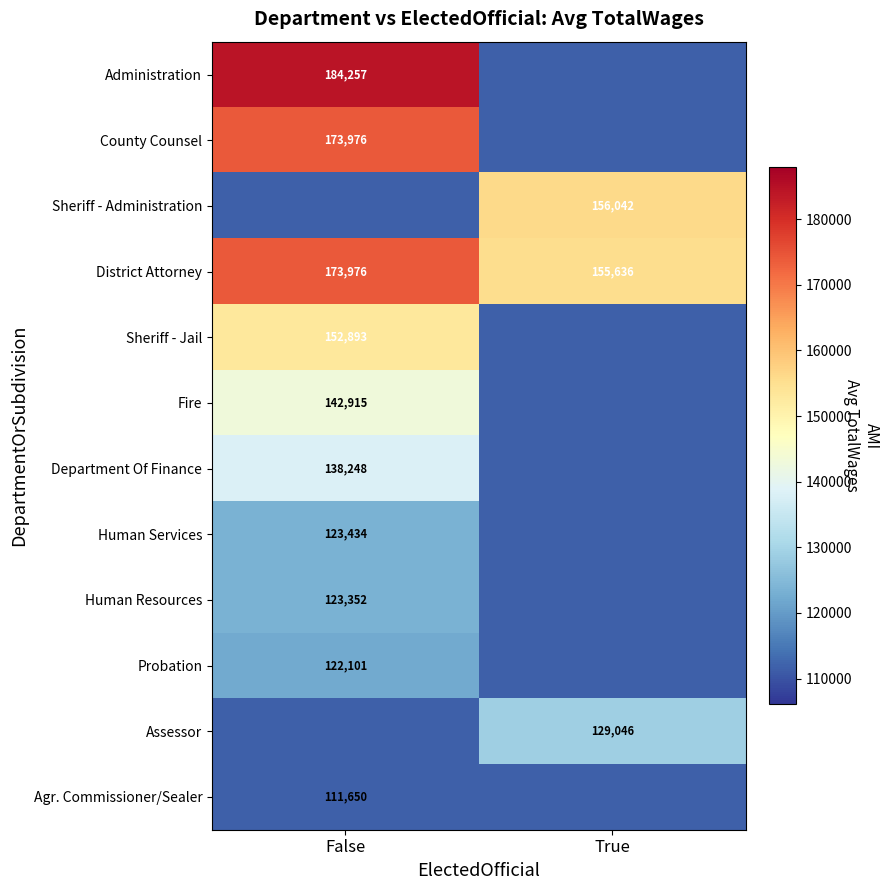

At which category is the sum across all series the highest?

False